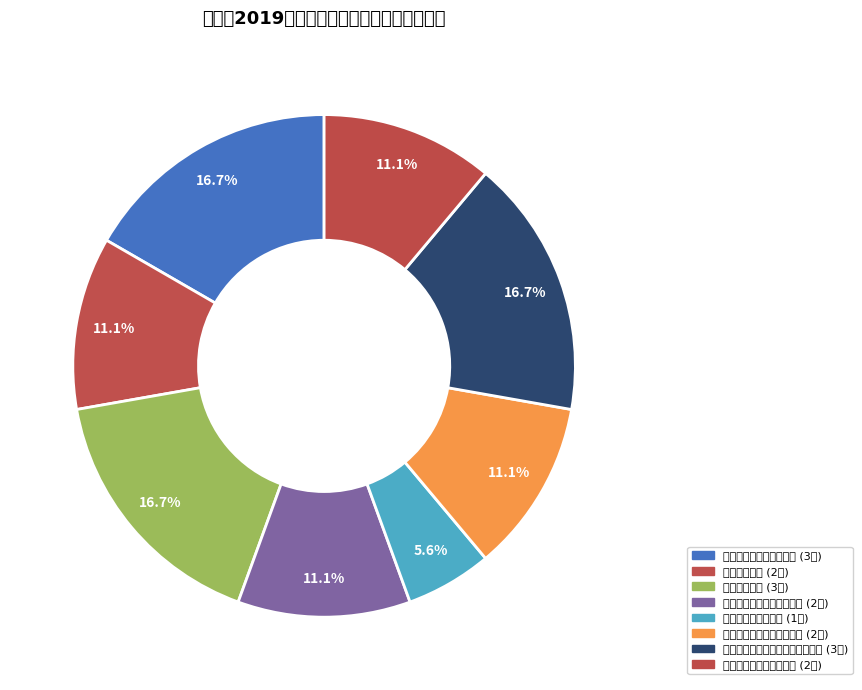

To the nearest percent, what is the average slice percentage?

12%